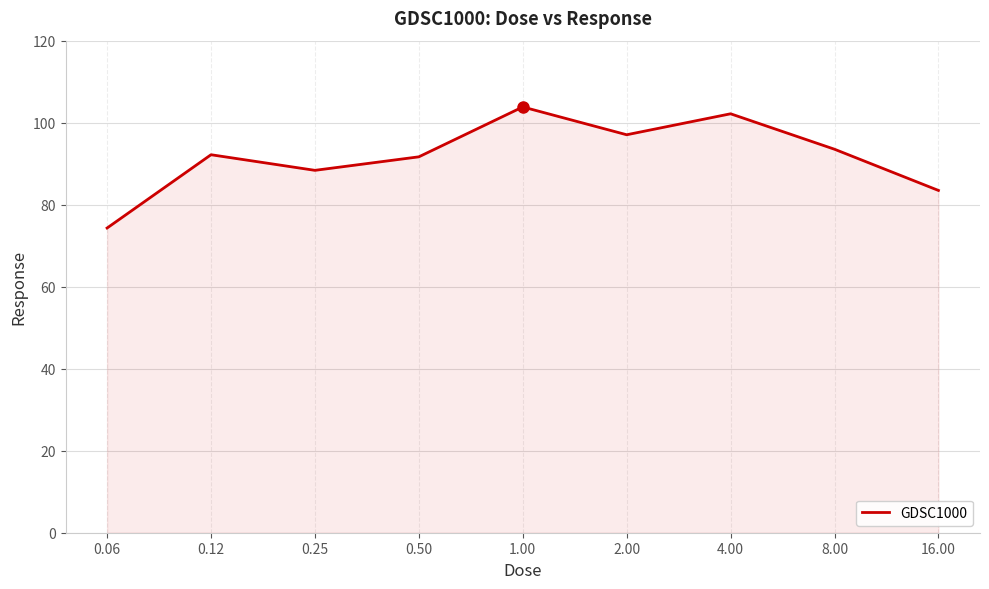

How many interior local peaks (higher than both neighbors) does the data have?

3